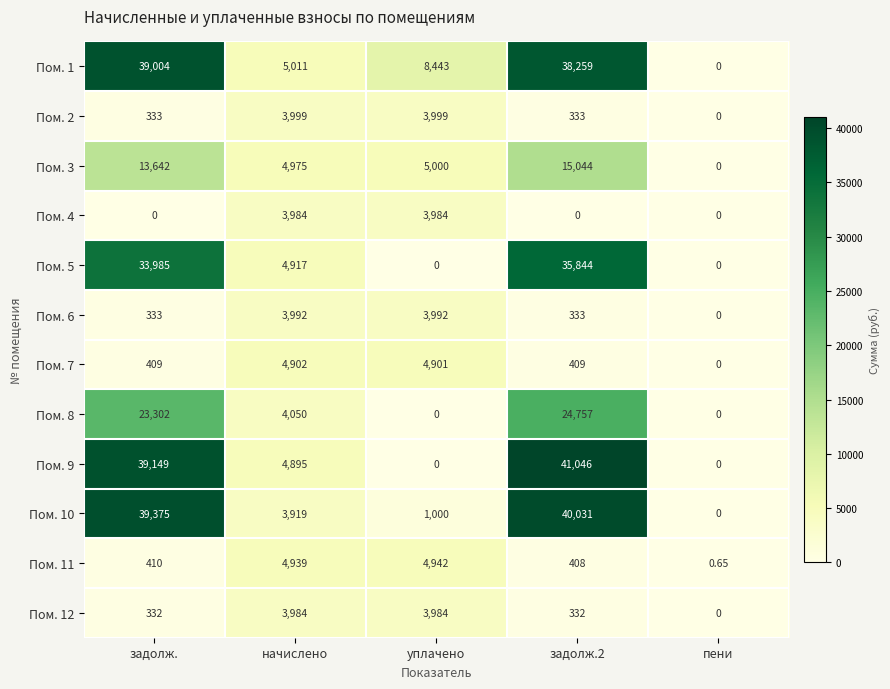

How many data points does each series have?

5